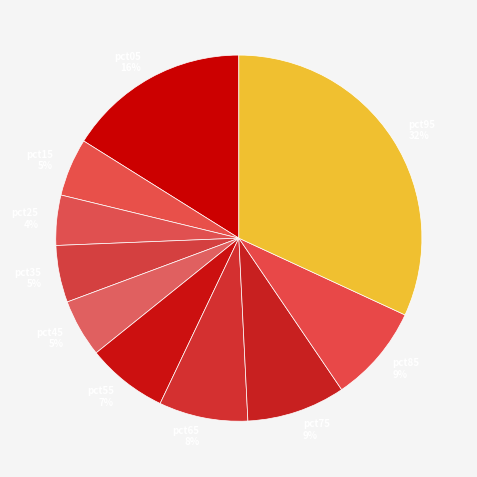

Does any single category account for the majority?

No